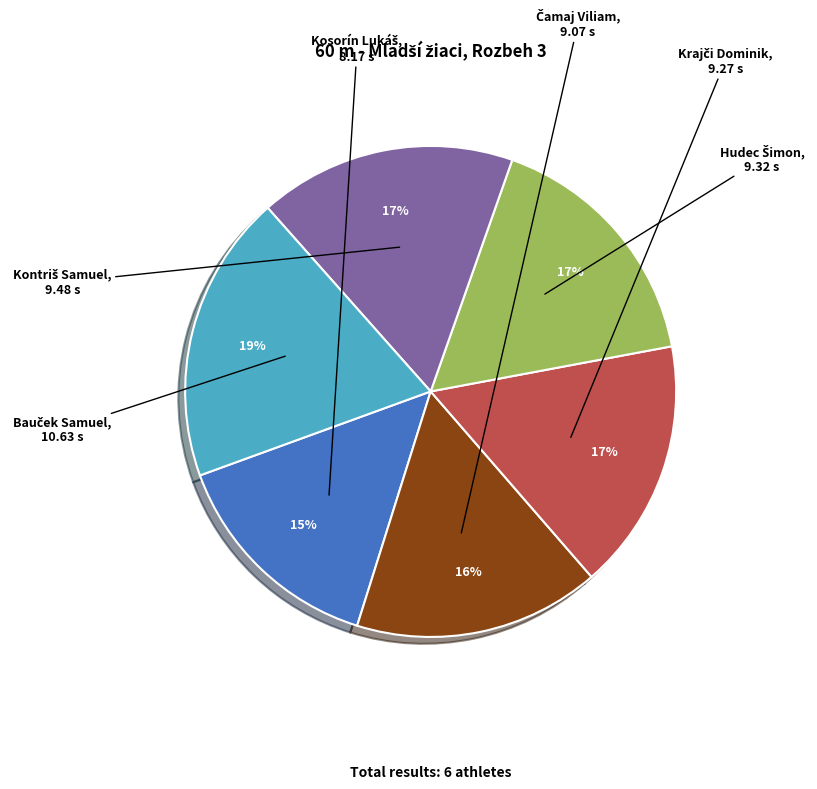

Is there any slice that represents more than half of the pie?

No